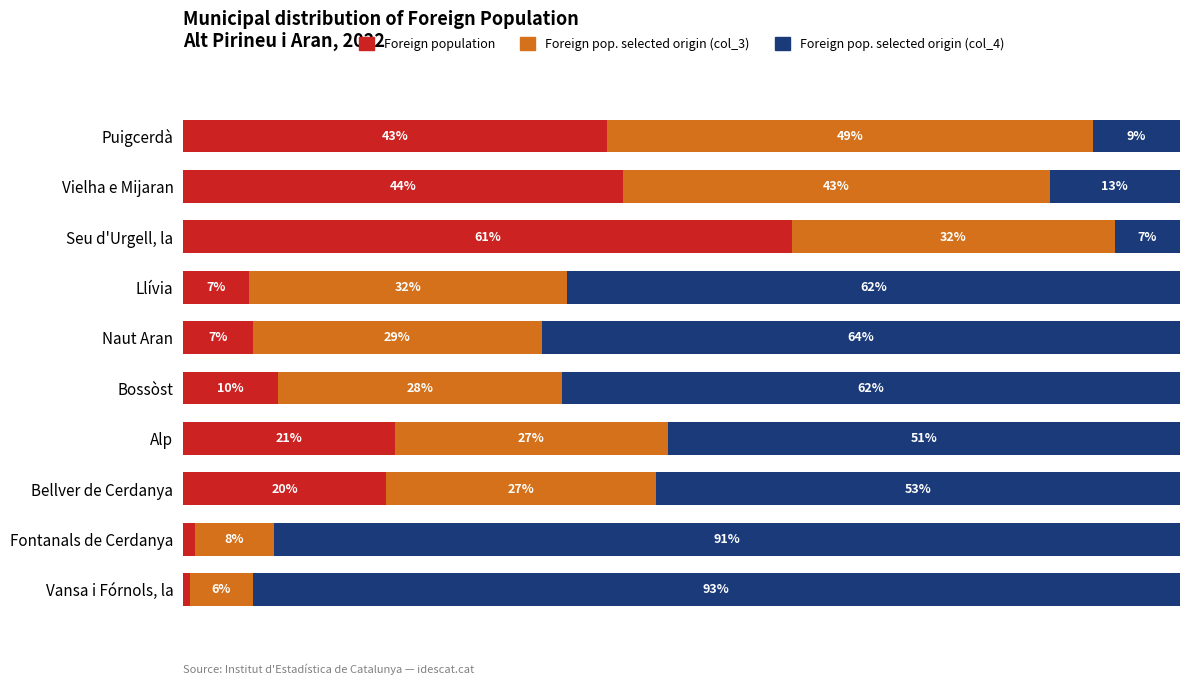

Which category has the highest value in the Foreign population series?

Seu d'Urgell, la